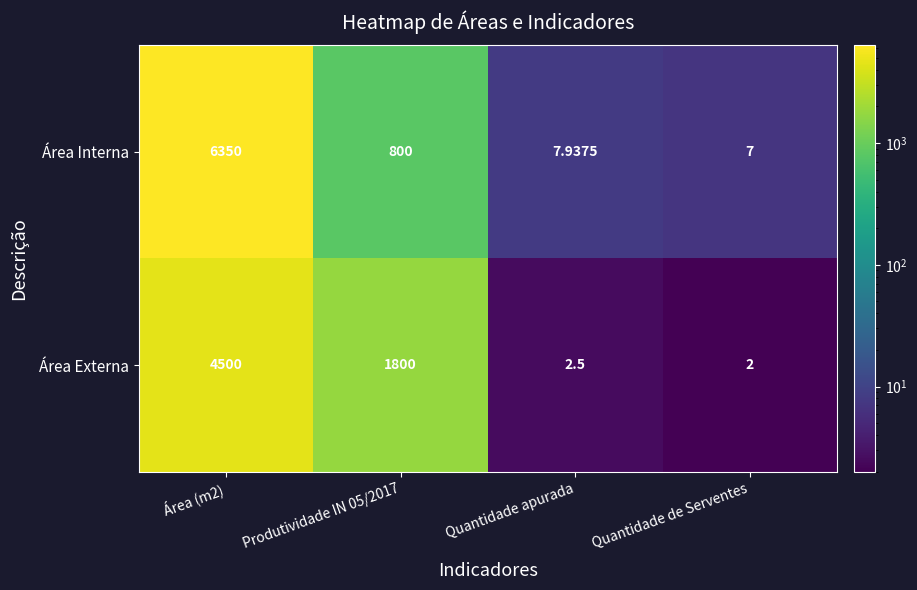

List the series in order of their overall mean, highest first.

Área Interna, Área Externa